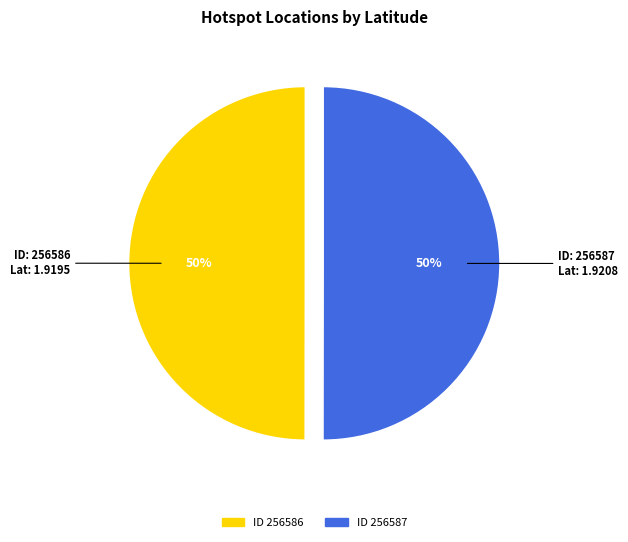

To the nearest percent, what is the average slice percentage?

50%